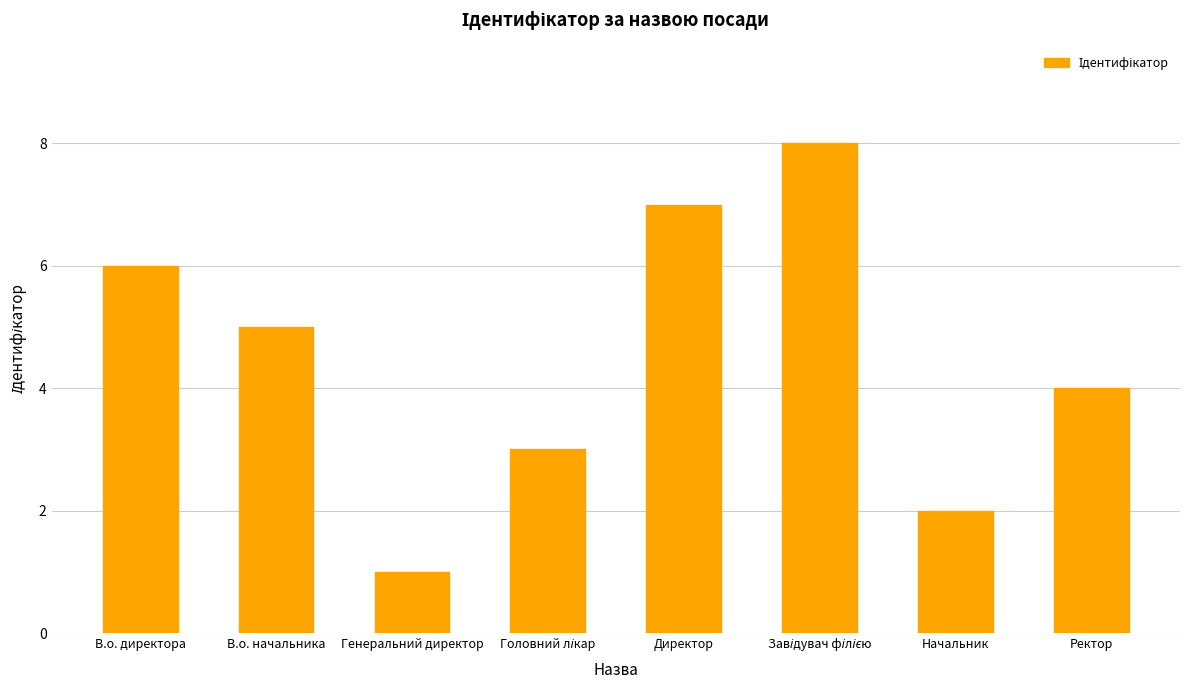

What is the approximate value at Генеральний директор?

1